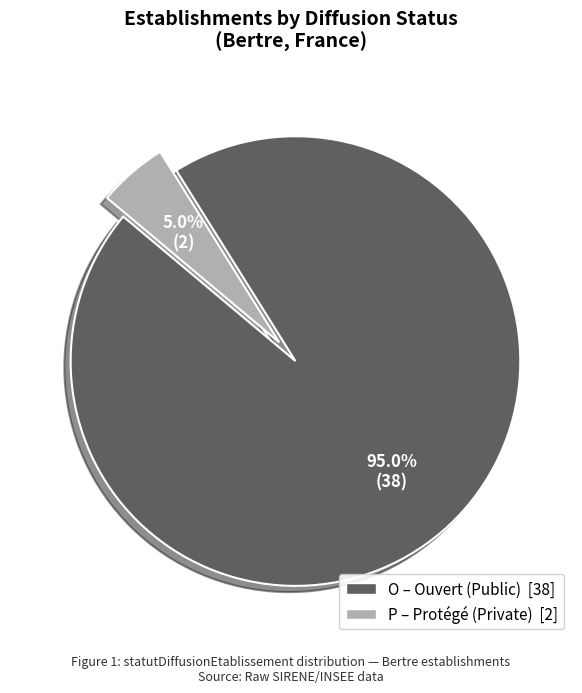

What is the largest slice in the pie chart?

O